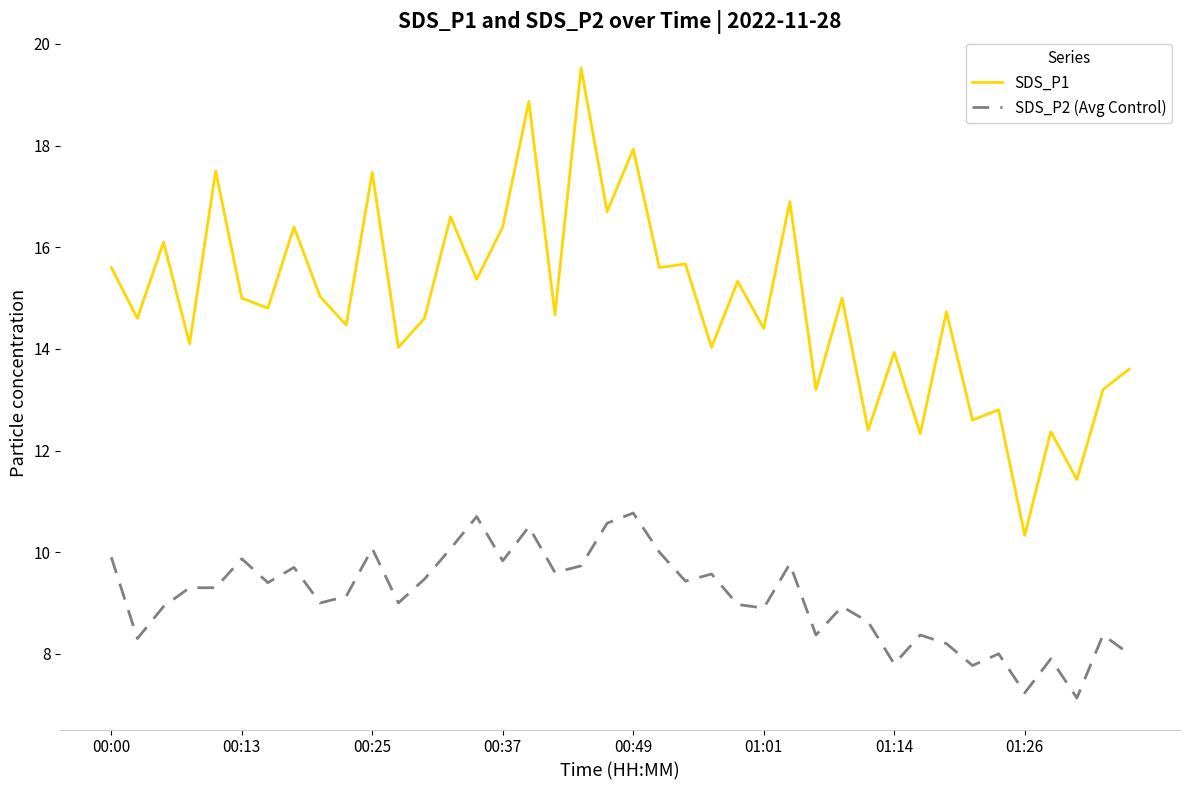

Which series has the widest spread of values?

SDS_P1